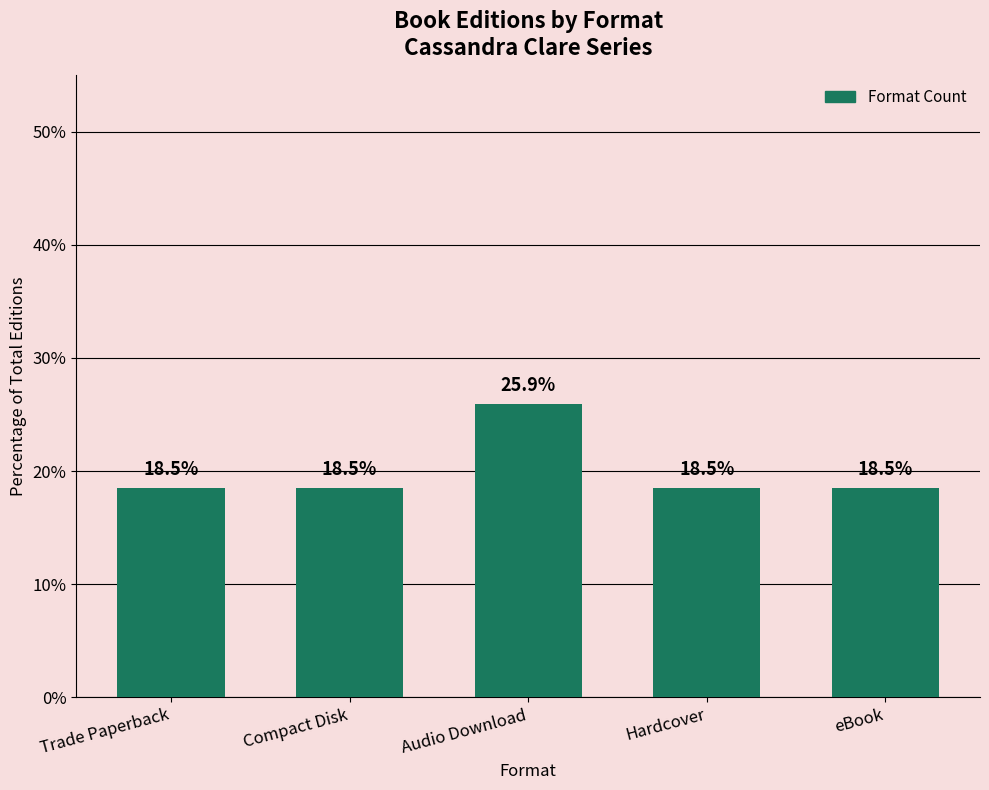

How many distinct data groups are displayed?

1